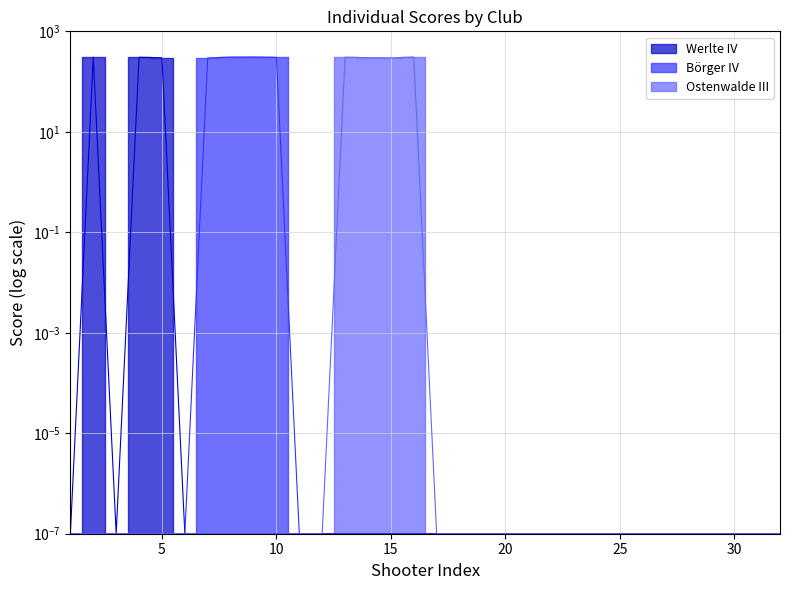

Does the chart display data point markers on the line(s)?

No